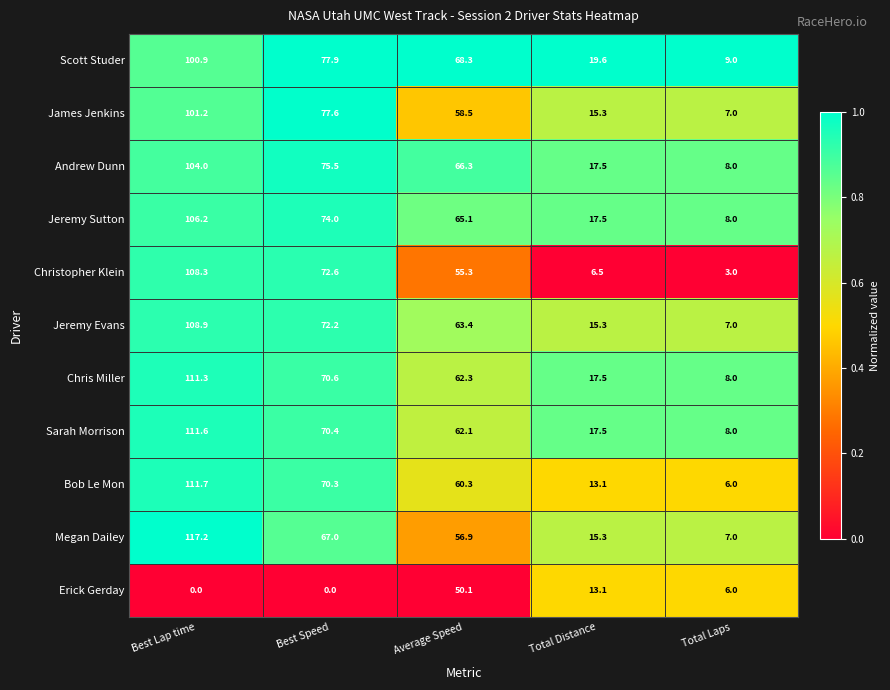

Read the James Jenkins value at Total Distance.

15.3